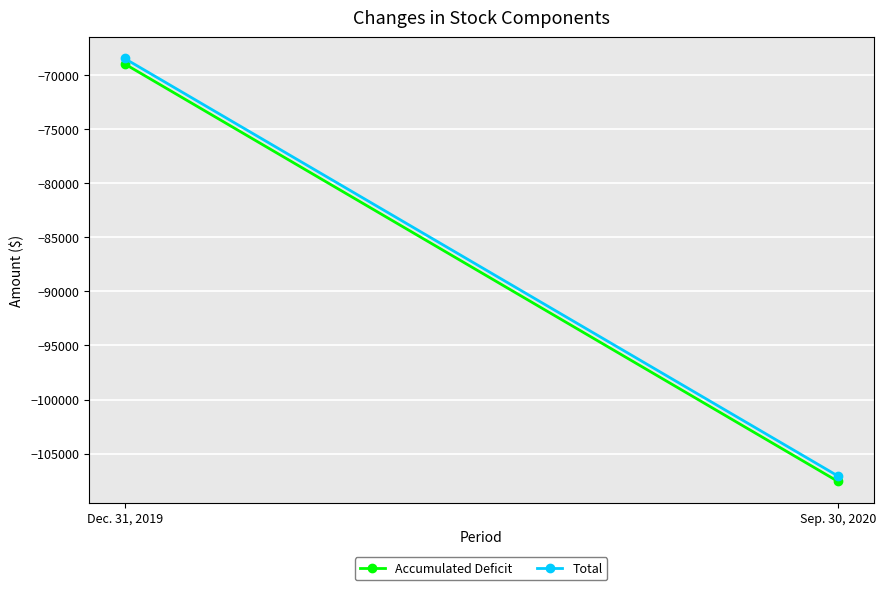

What is the value of the Accumulated Deficit point at the 2nd from the left?

-107564